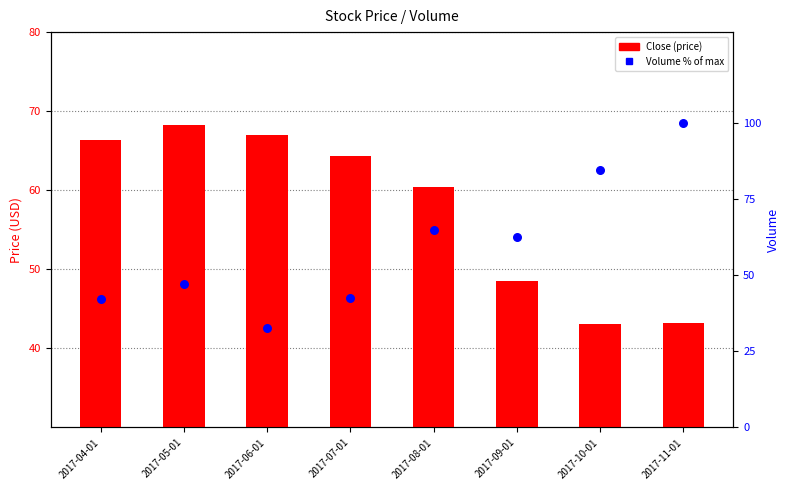

Which series reaches the maximum Y coordinate?

Volume %